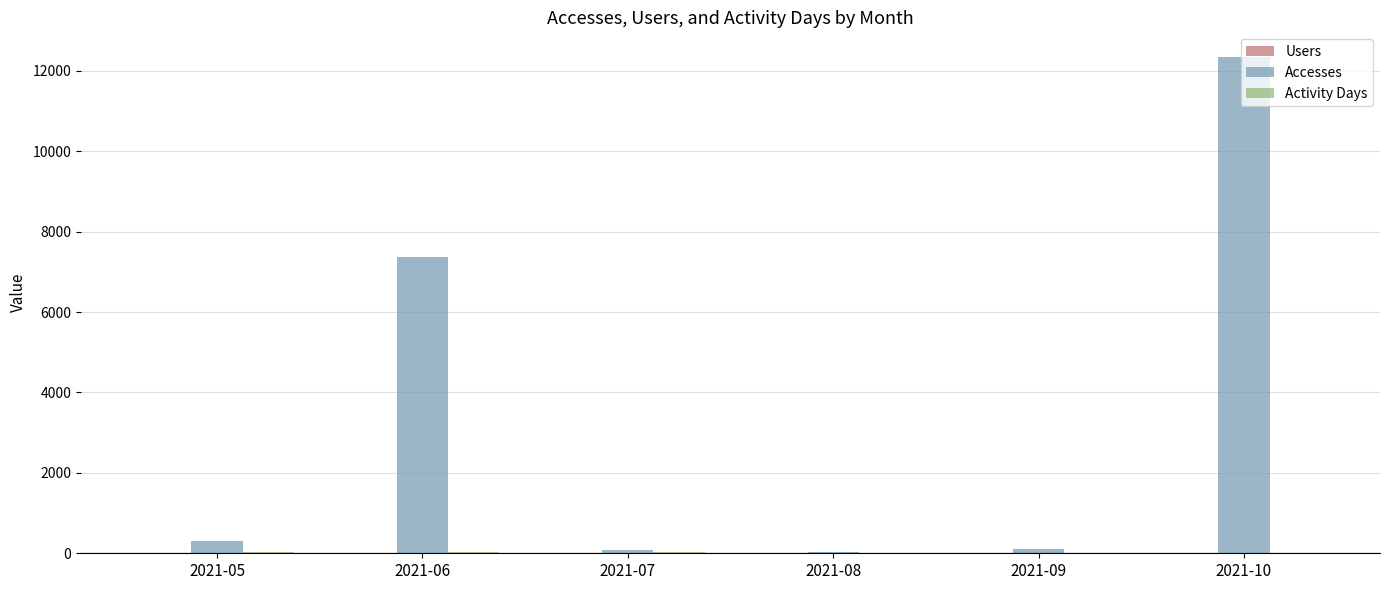

Between 2021-07 and 2021-10, which series saw the biggest shift?

Accesses